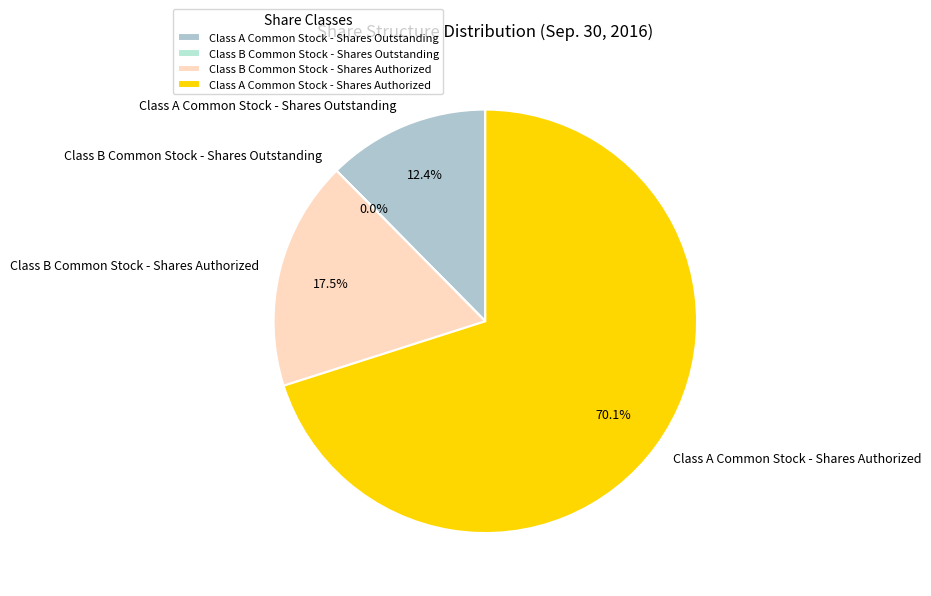

To the nearest percent, what is the combined percentage of Class A Common Stock - Shares Outstanding and Class A Common Stock - Shares Authorized?

82%